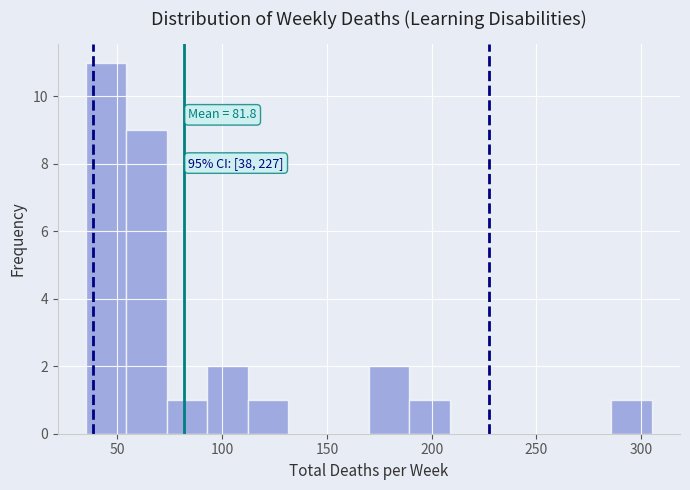

Read against the x-axis, roughly where is the centre of the tallest bar?

45